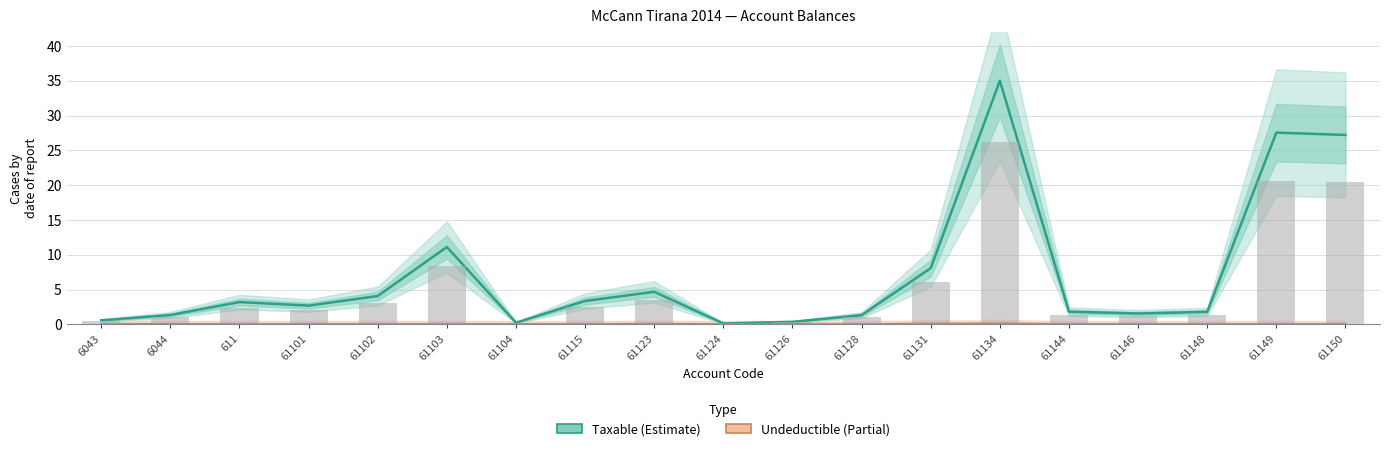

Where does the Taxable (Estimate) series first go above 2?

611